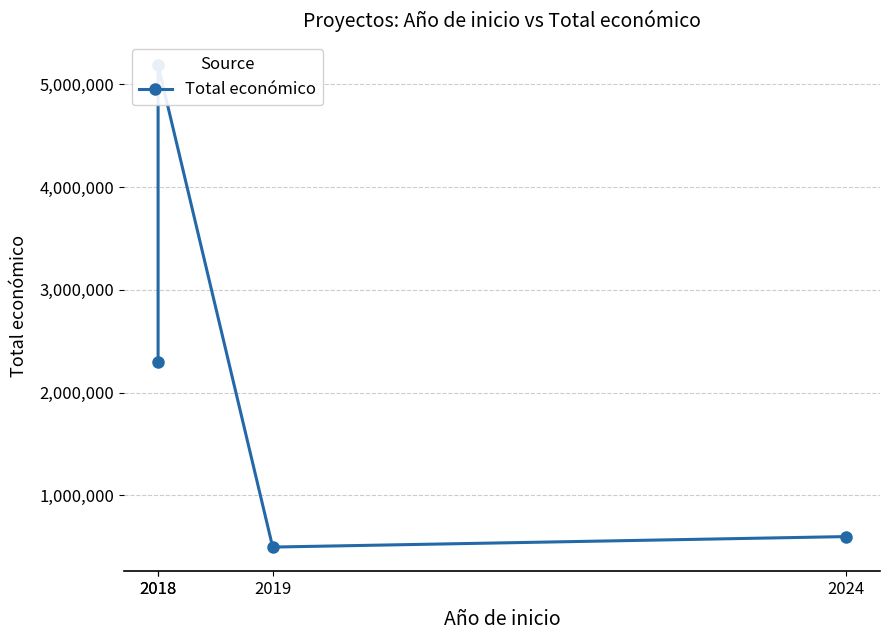

What is the difference between the values at 2018 and 2018?

2891188